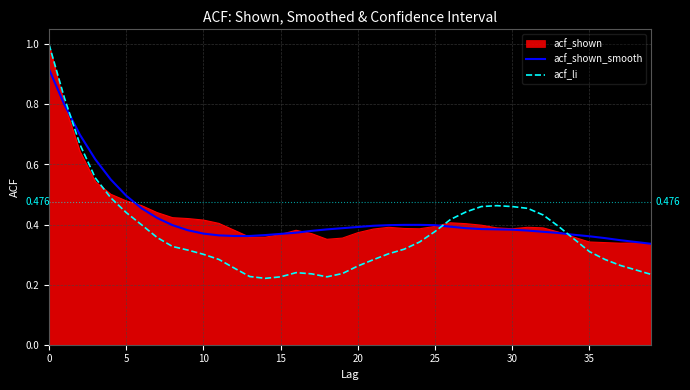

How many acf_li values are between 0 and 1?

40